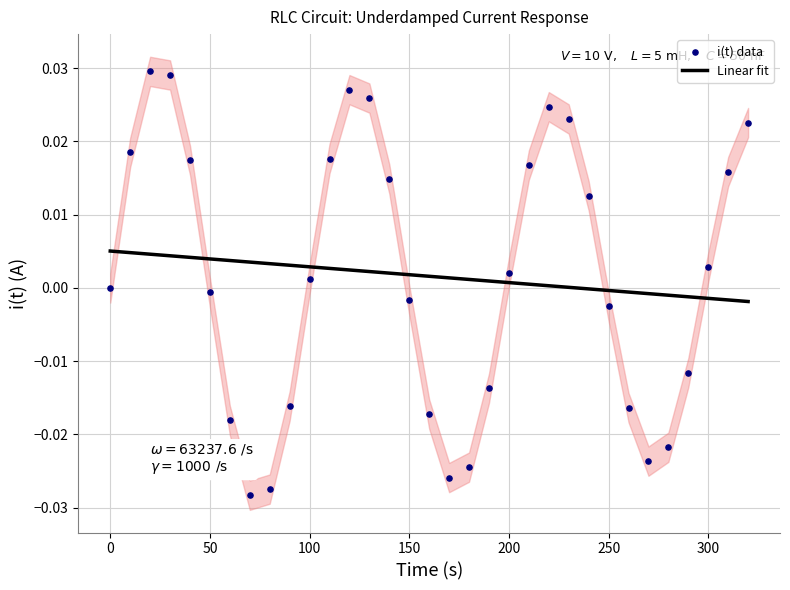

Which series reaches the maximum Y coordinate?

i(t) data